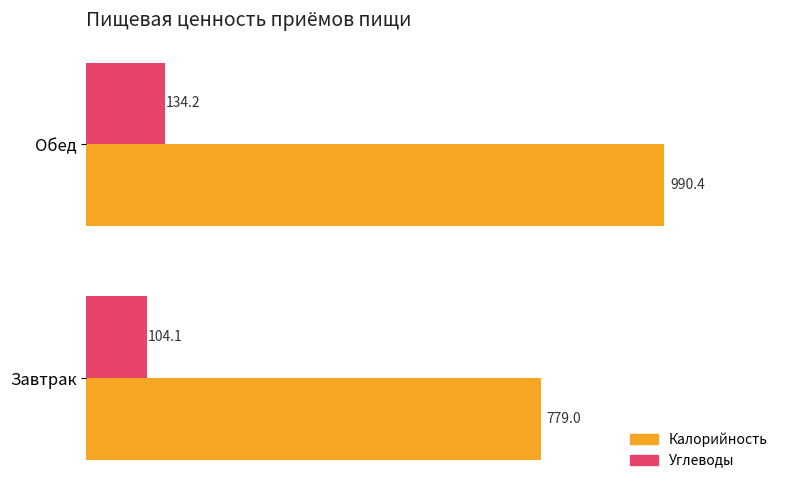

Which series has the largest range (max minus min)?

Калорийность